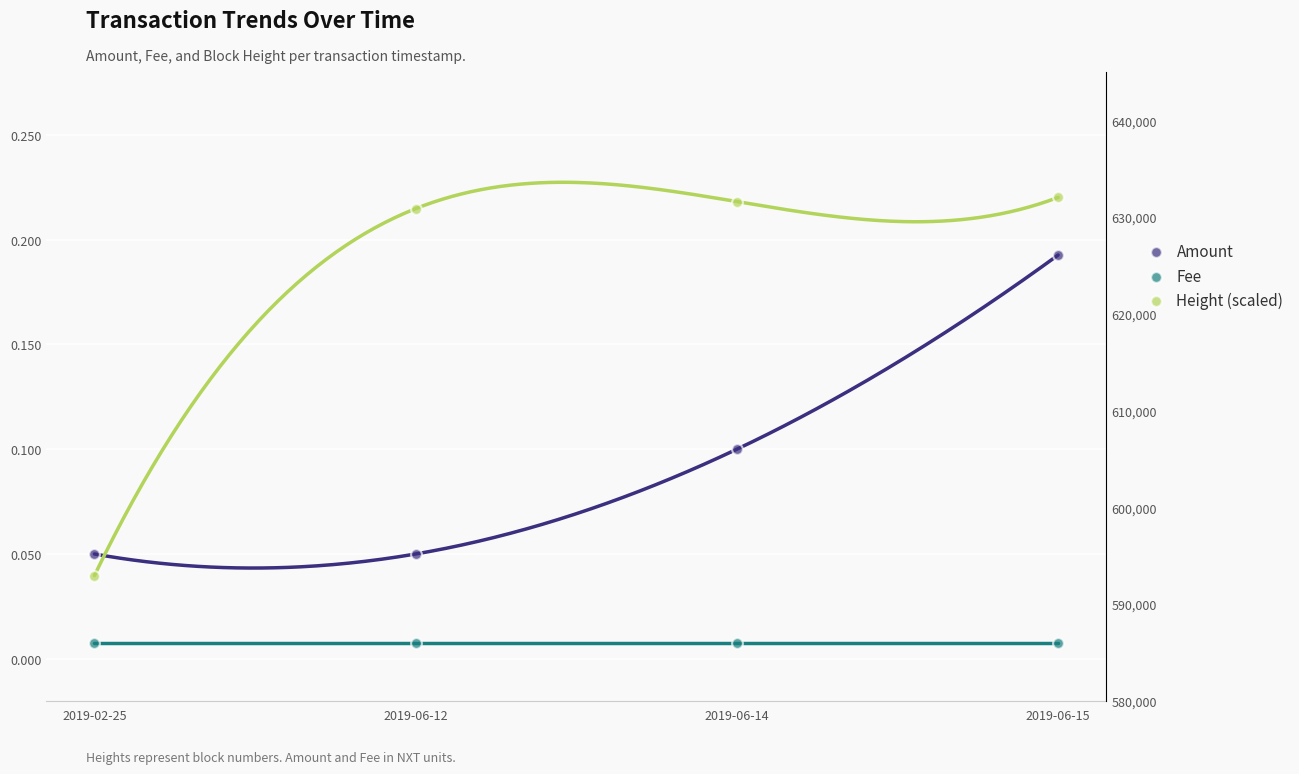

At how many categories does at least one series exceed 192750?

4